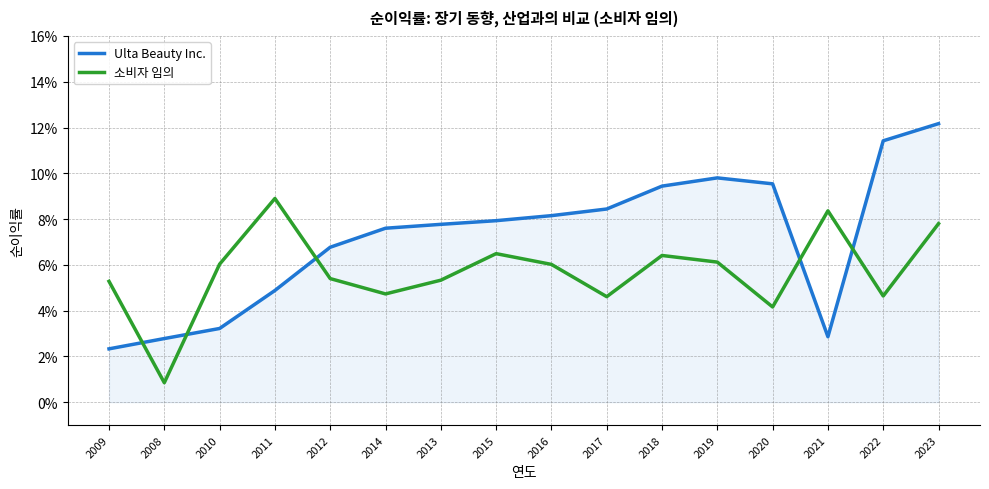

Does the chart display data point markers on the line(s)?

No